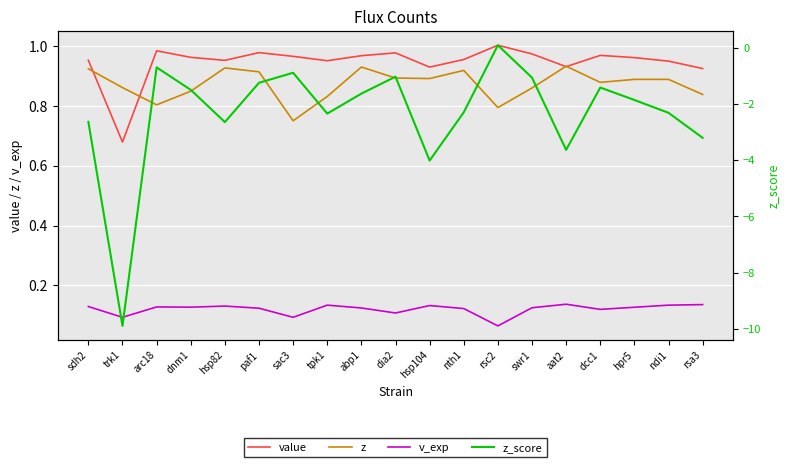

Is this an area chart (filled region under the line)?

No